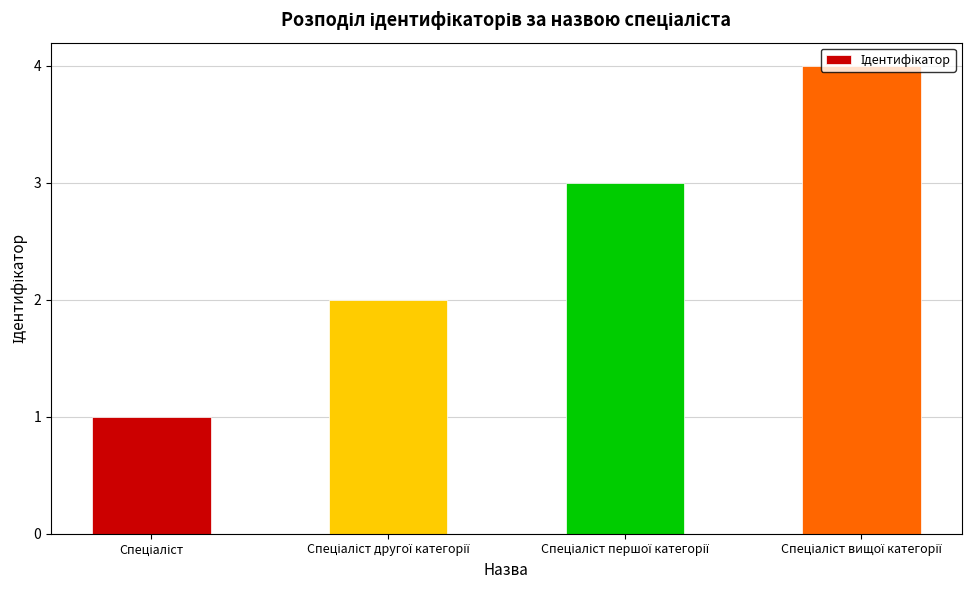

How many bars are there in total?

4